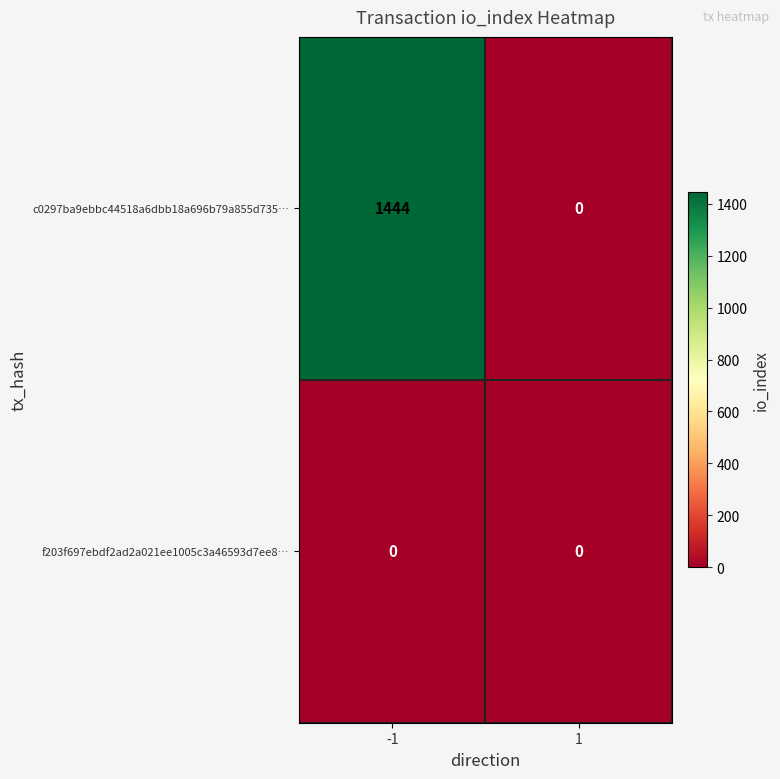

What is the sum of the c0297ba9ebbc44518a6dbb18a696b79a855d735… values at -1 and 1?

1444